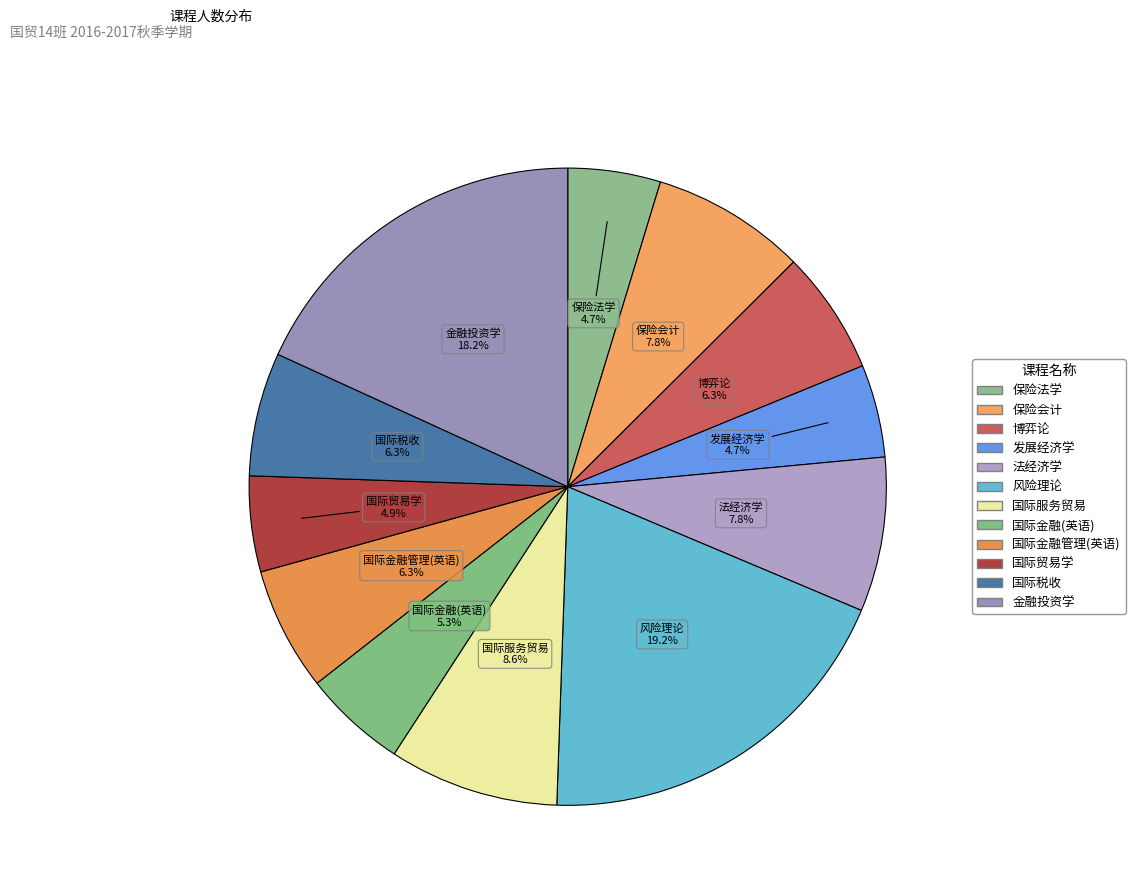

How many segments does this pie chart have?

12